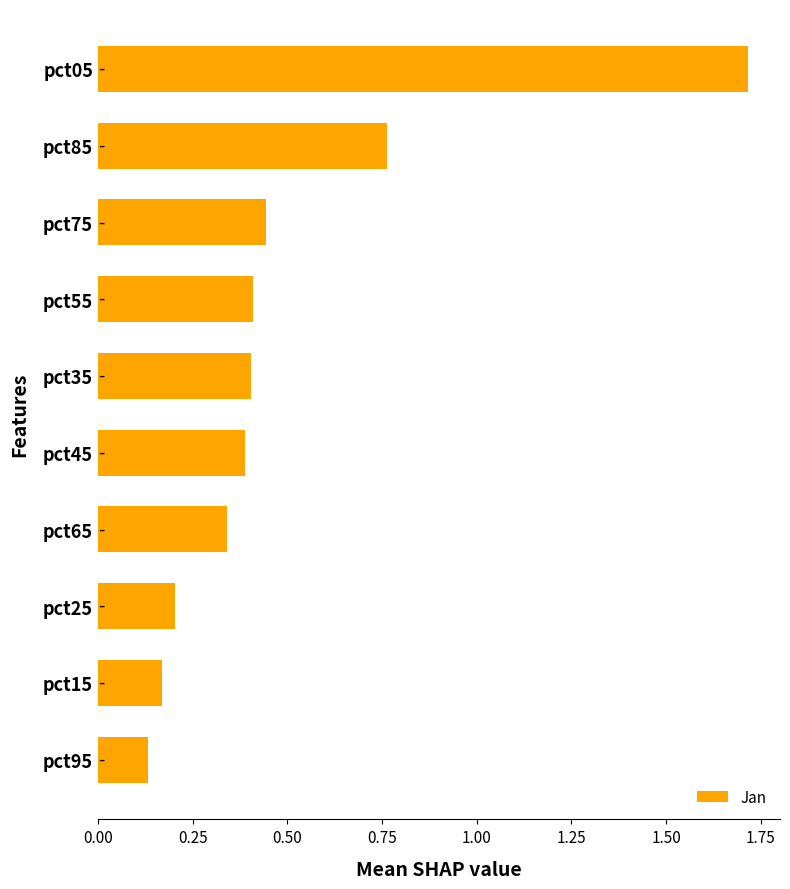

What is the change in value from pct35 to pct85?

+0.4